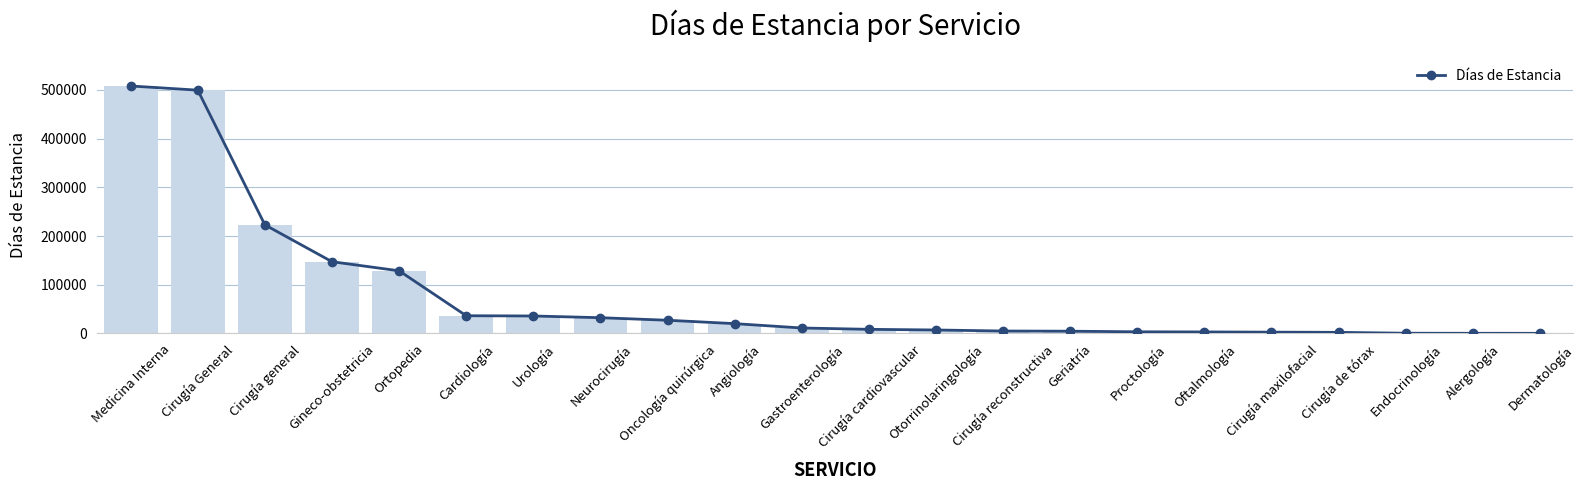

What is the value of the 18th bar from the left?

2702